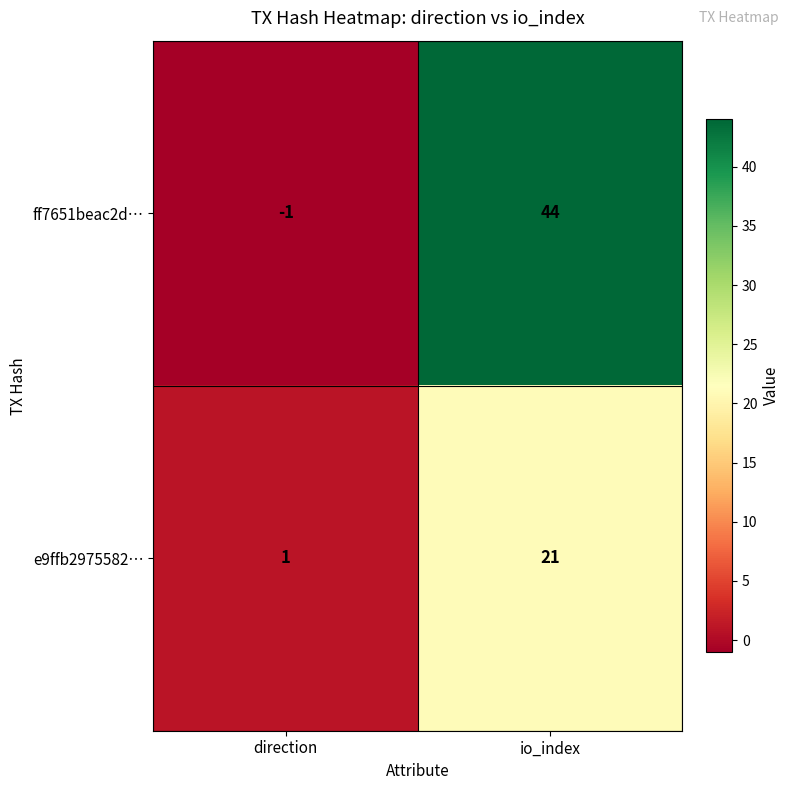

Which series has the largest range (max minus min)?

ff7651beac2d…